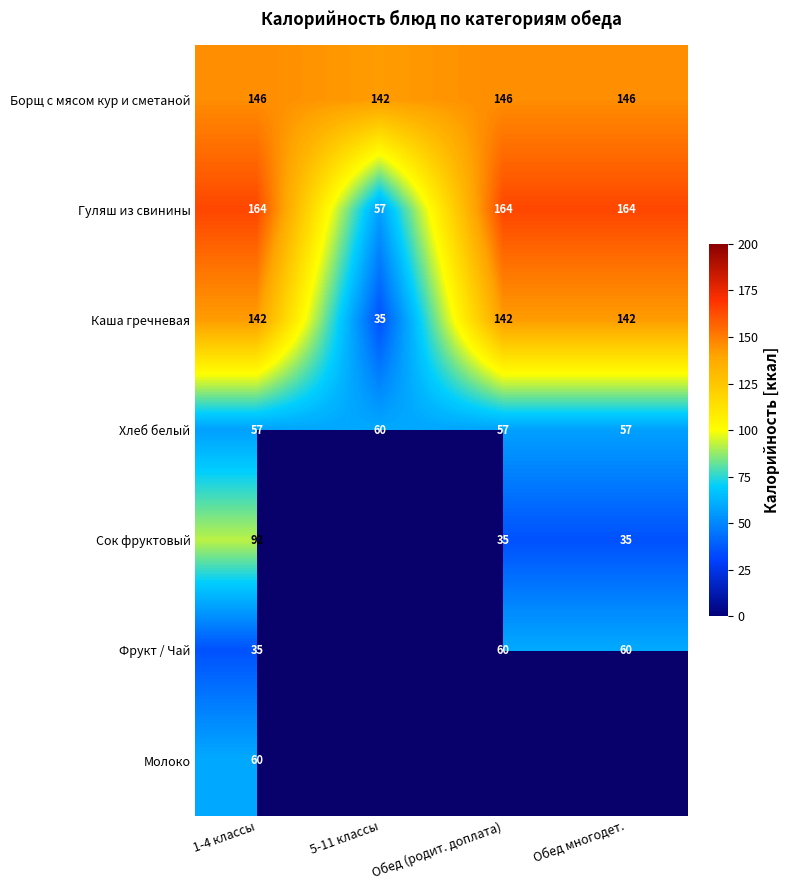

Is it true that Гуляш из свинины equals 108 at Обед многодет.?

False